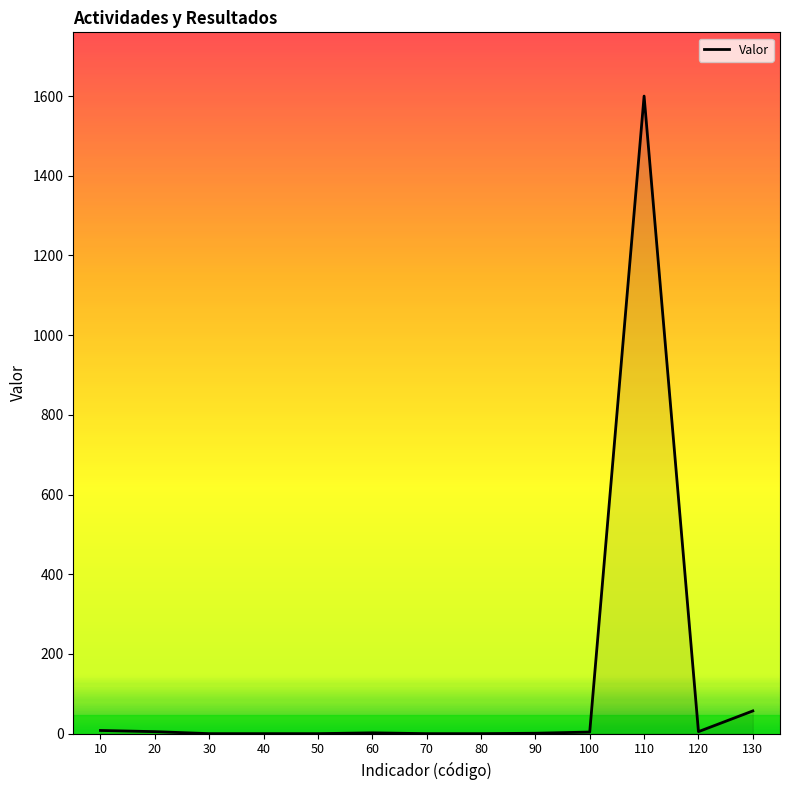

The value at 50 is 0. True or false?

True